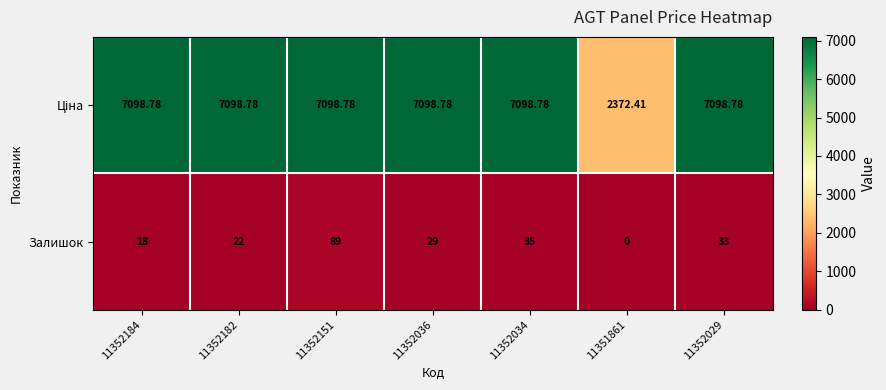

Between 11352151 and 11352034, which series saw the biggest shift?

Залишок